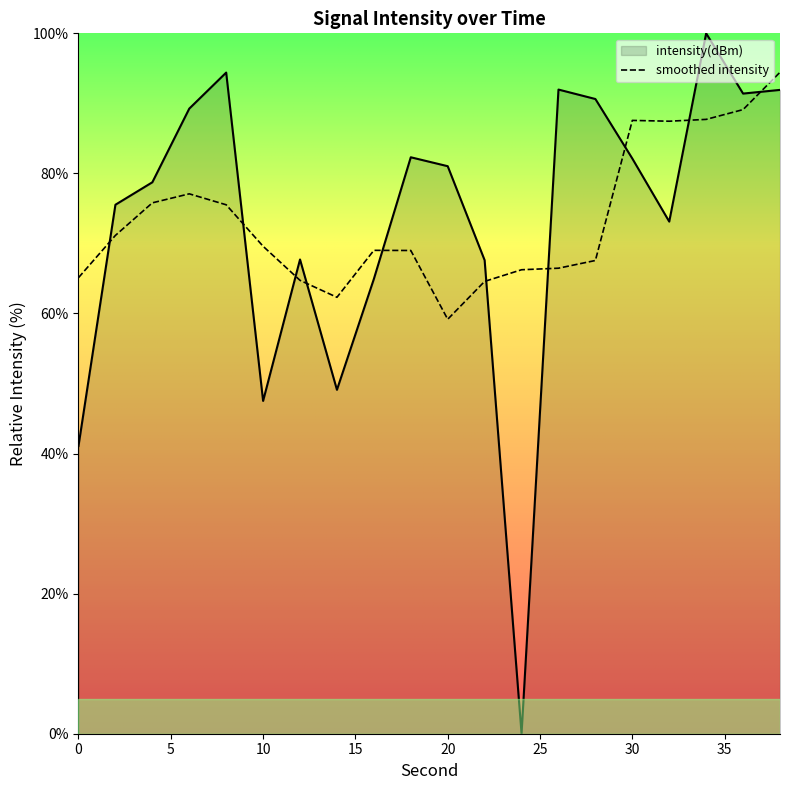

At which category does the data reach its first local valley?

10